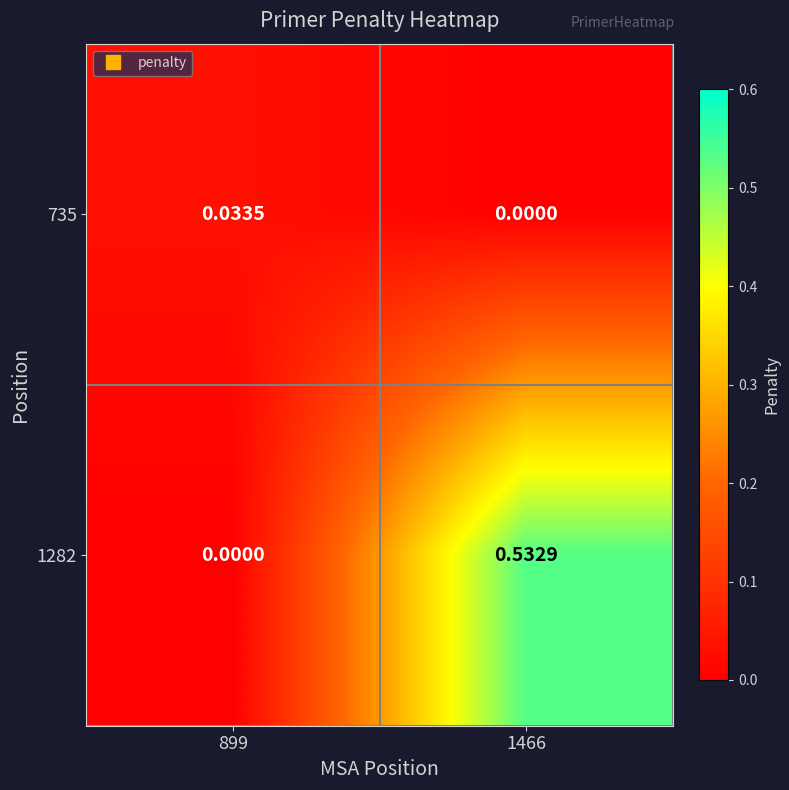

How many categories are shown in the chart?

2